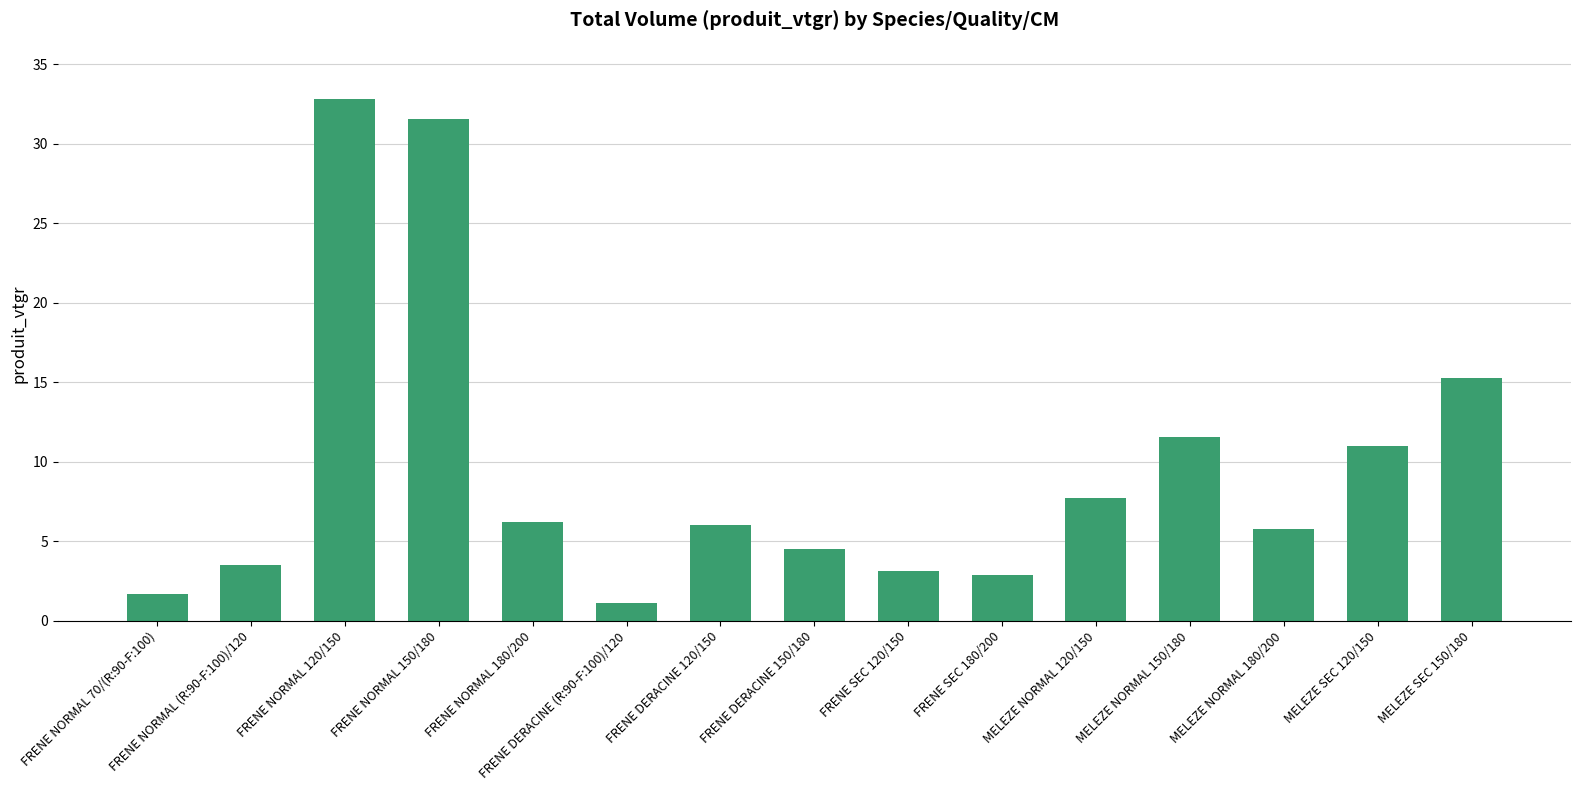

Is it true that the value at MELEZE NORMAL 120/150 is 7.7?

True